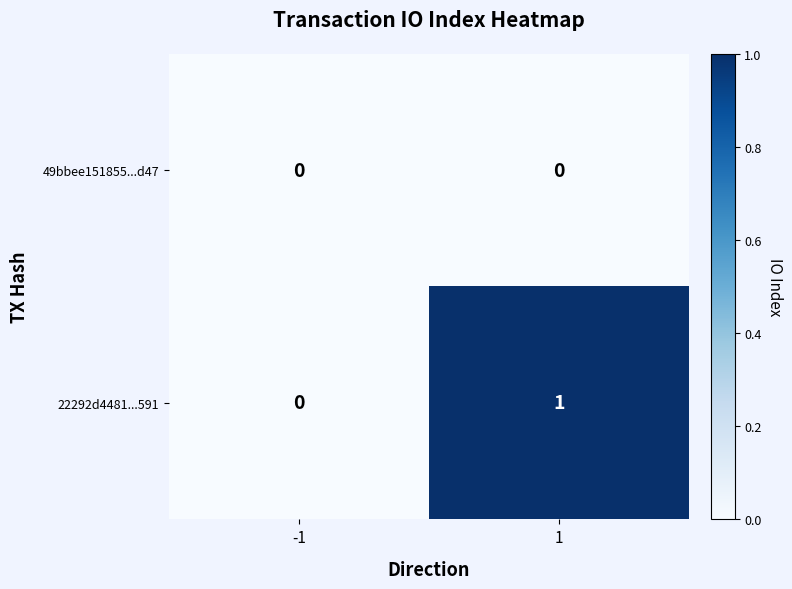

Which series has the widest spread of values?

22292d4481...591